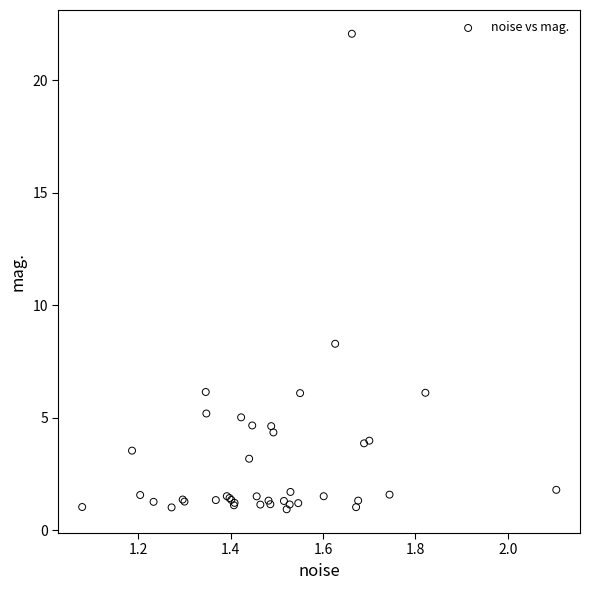

What Y value in the scatter plot is closest to 11?

8.3